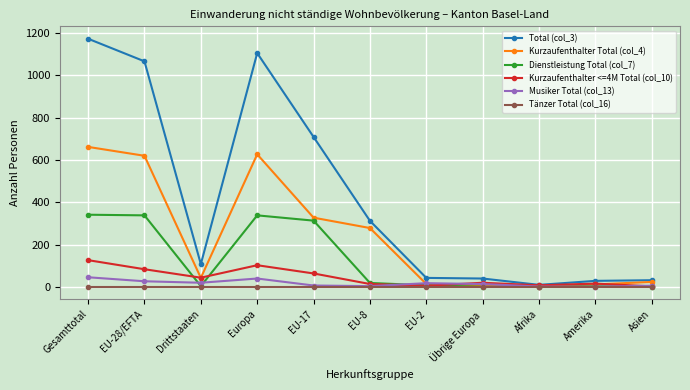

What is the maximum value shown in the chart?

1174